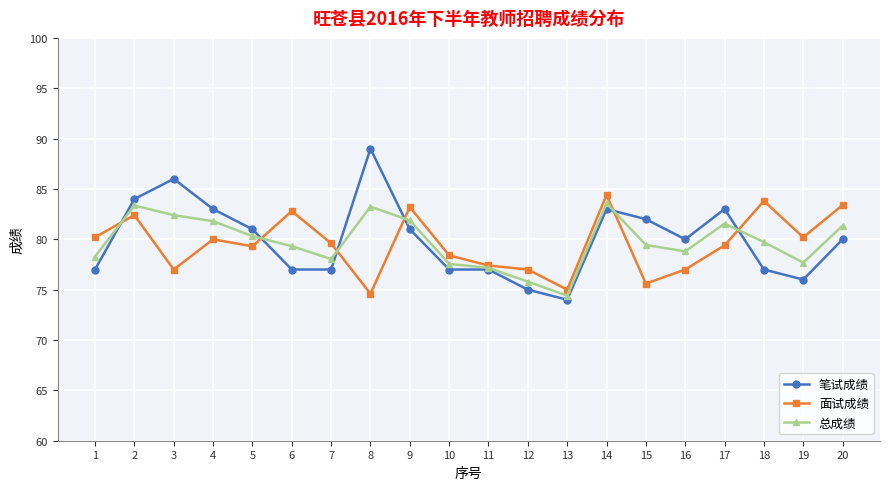

What is the average value of the 总成绩 series?

79.8